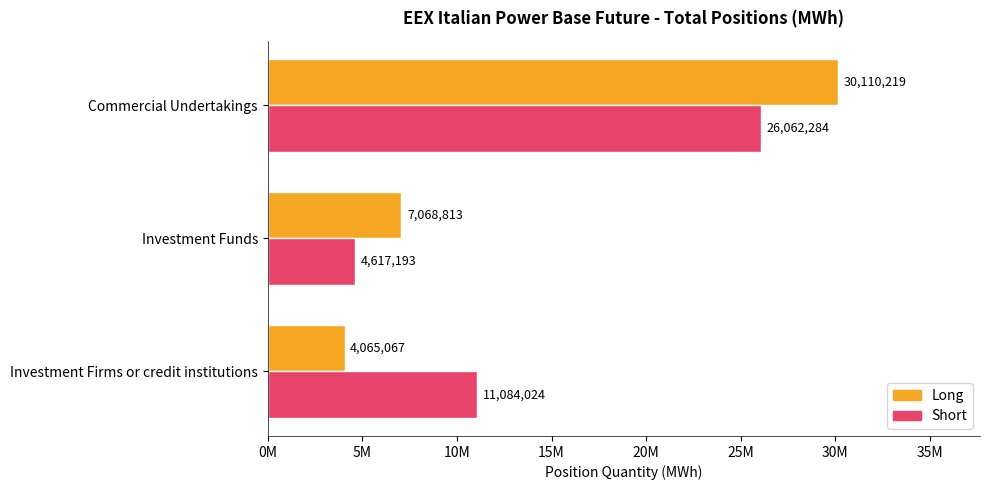

What are all the series names shown in the legend?

Long, Short